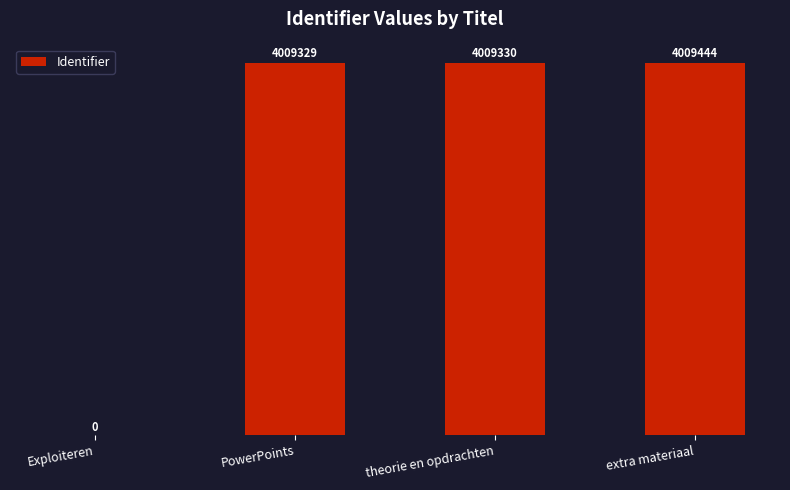

Are the bars horizontal?

No